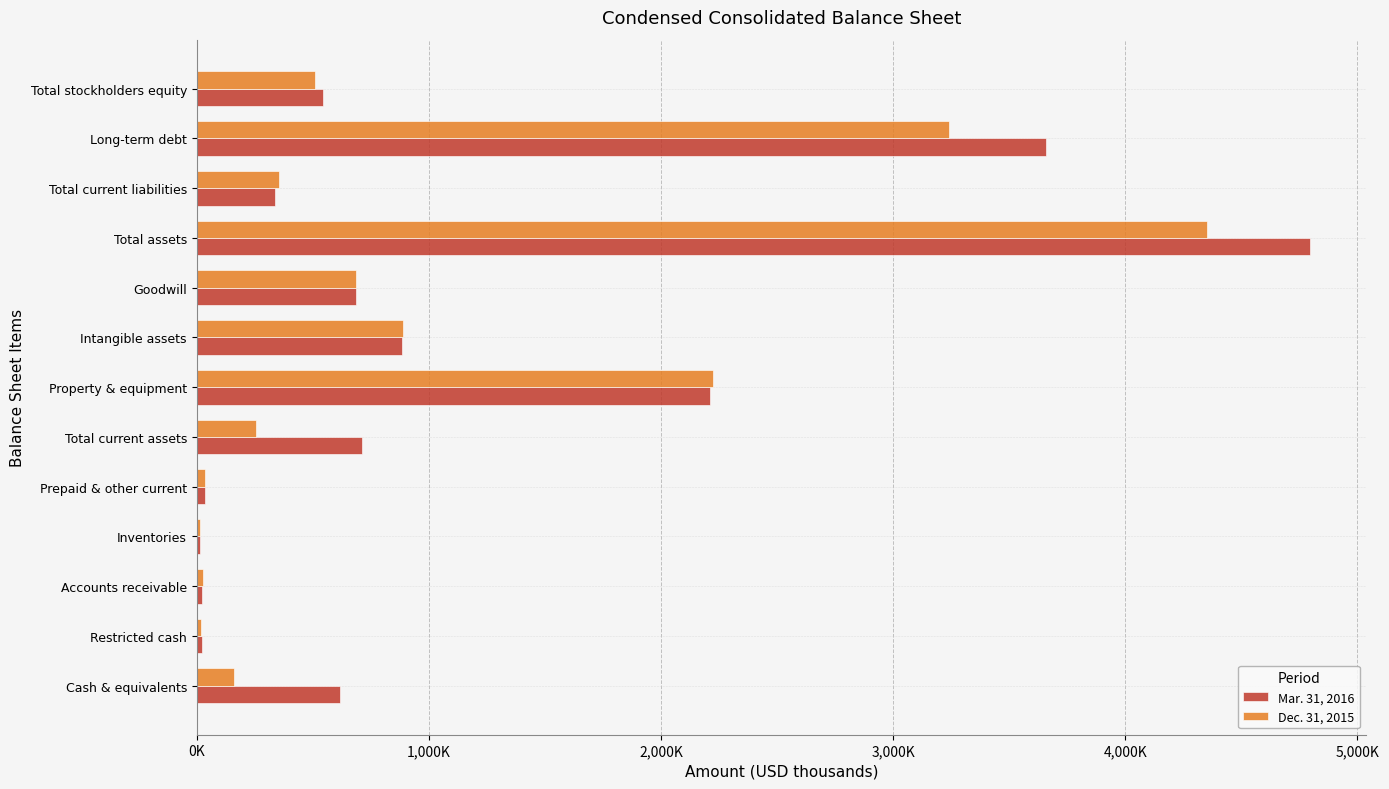

What are all the series names shown in the legend?

Mar. 31, 2016, Dec. 31, 2015